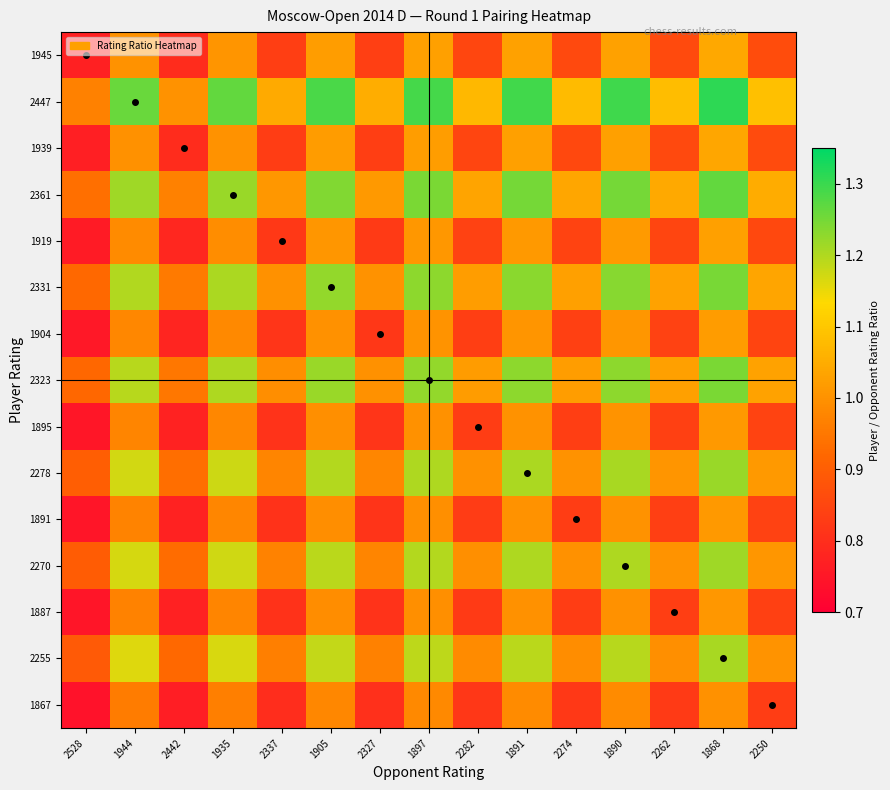

Rank the series at 1944 from highest to lowest value.

2447, 2361, 2331, 2323, 2278, 2270, 2255, 1945, 1939, 1919, 1904, 1895, 1891, 1887, 1867